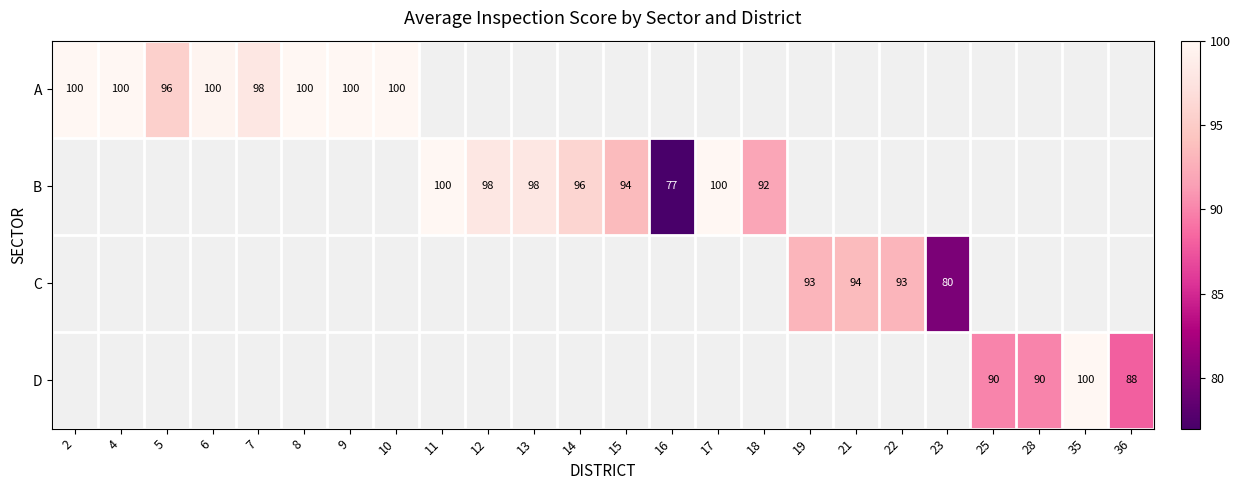

At how many categories does at least one series exceed 98?

9